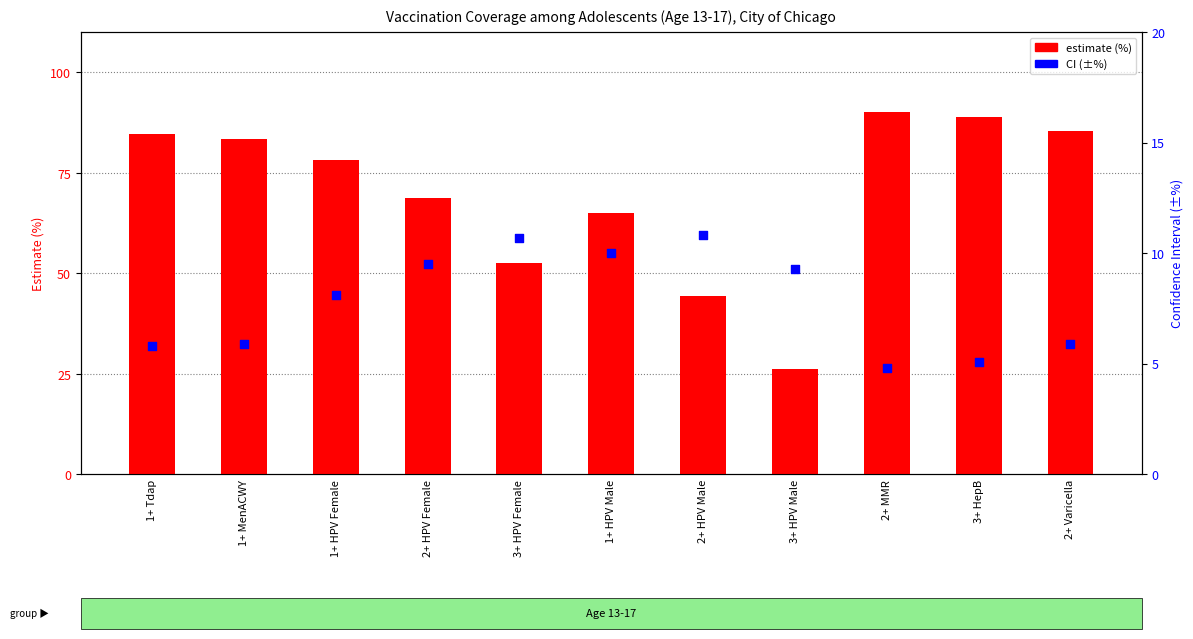

What is the total value across all series at 1+ MenACWY?

89.3